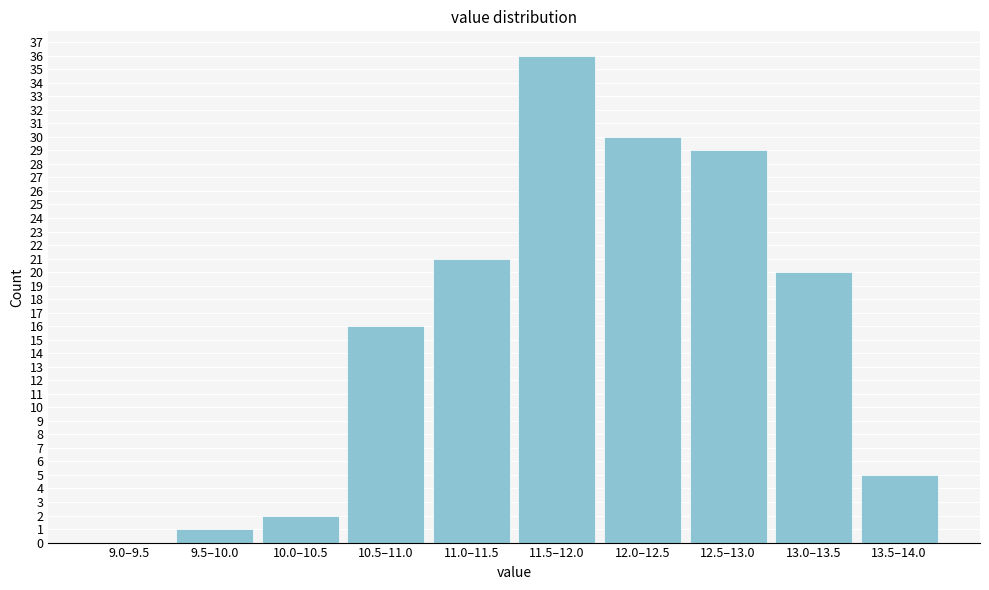

Reading left to right, list all the values displayed in this chart.

9.0–9.5=0	9.5–10.0=1	10.0–10.5=2	10.5–11.0=16	11.0–11.5=21	11.5–12.0=36	12.0–12.5=30	12.5–13.0=29	13.0–13.5=20	13.5–14.0=5